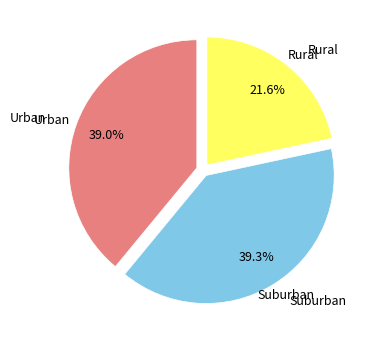

Is there any slice that represents more than half of the pie?

No